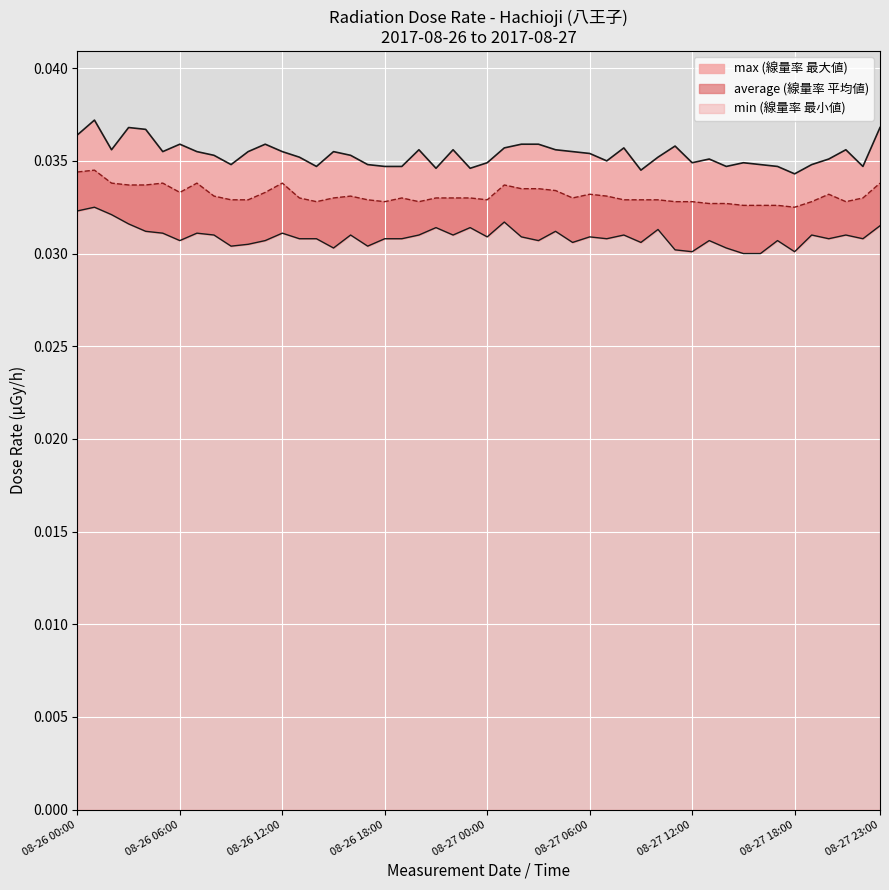

Rank the series at 2017-08-26 from lowest to highest value.

min, average, max